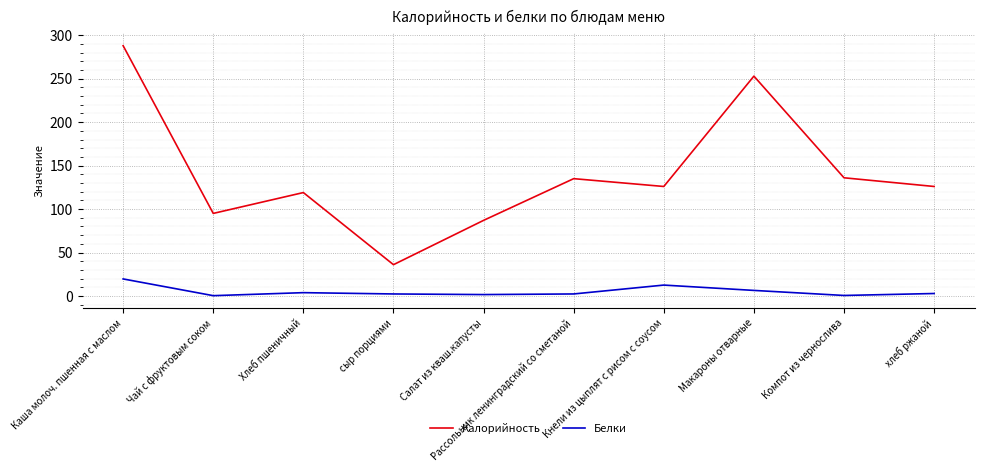

Which series has the largest range (max minus min)?

Калорийность